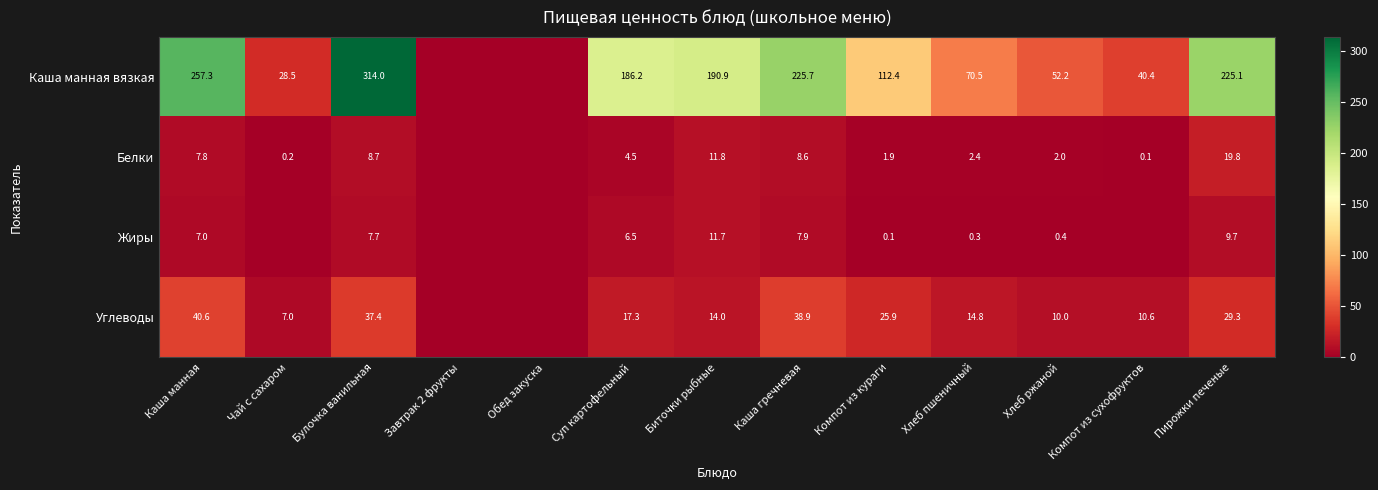

The value of Жиры at Суп картофельный is 6.5. True or false?

True